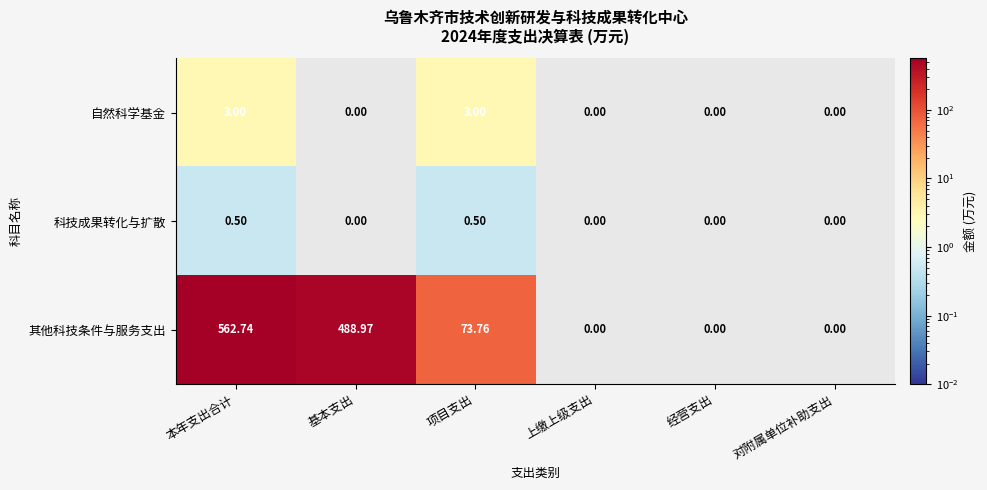

Which series has the largest total across all categories?

其他科技条件与服务支出